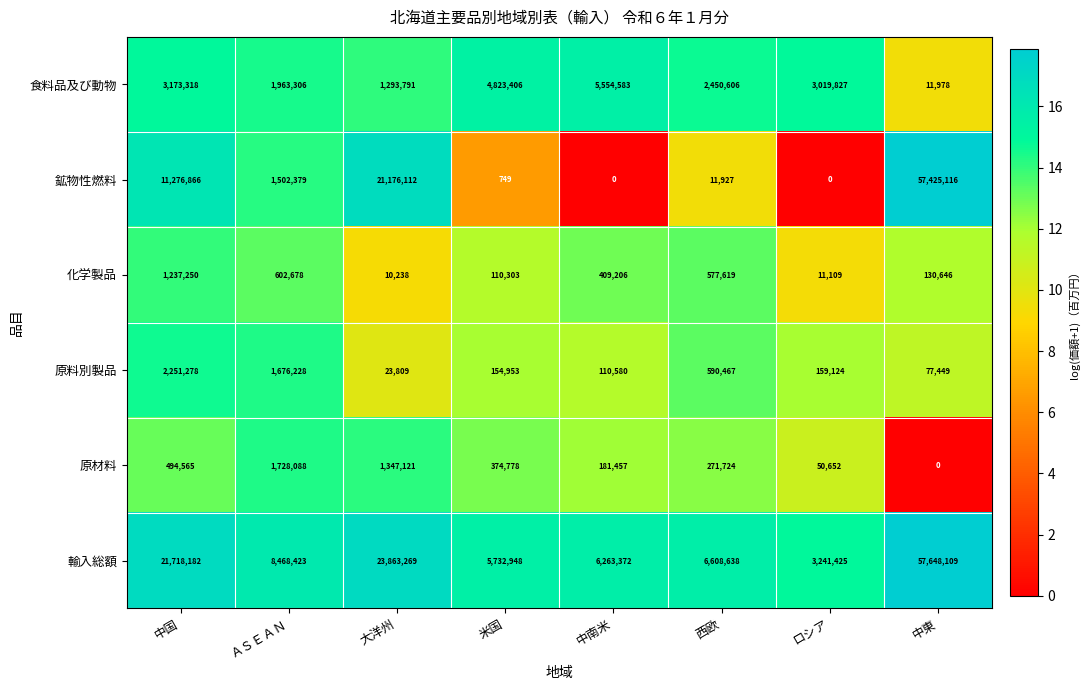

Where does the 鉱物性燃料 series first go above 1502379?

中国